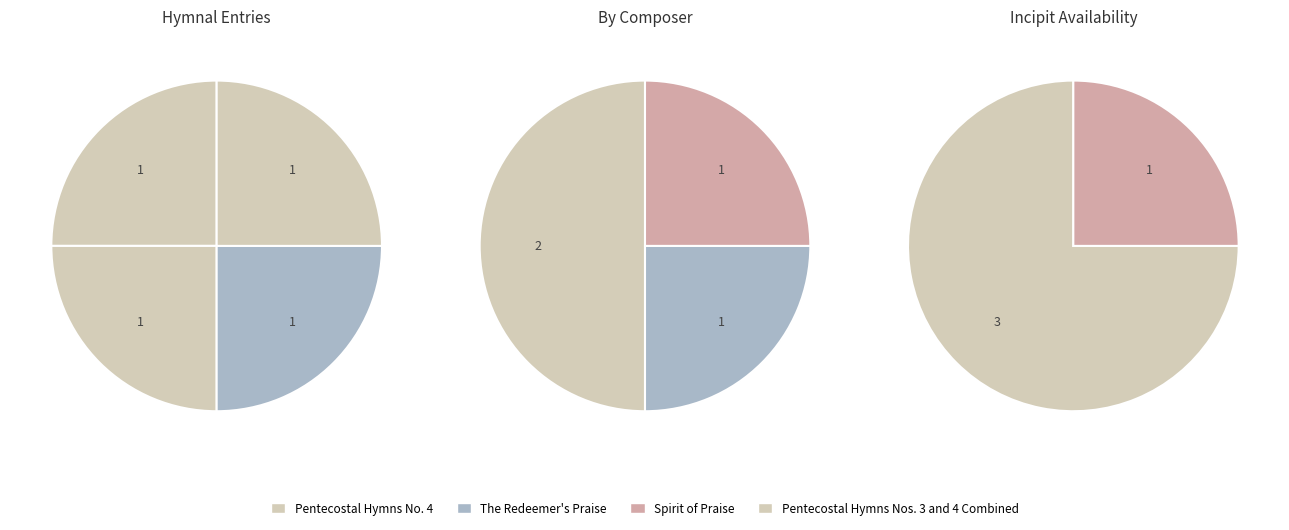

Rank the categories by value from highest to lowest.

Pentecostal Hymns No. 4, The Redeemer's Praise, Pentecostal Hymns Nos. 3 and 4 Combined, Spirit of Praise